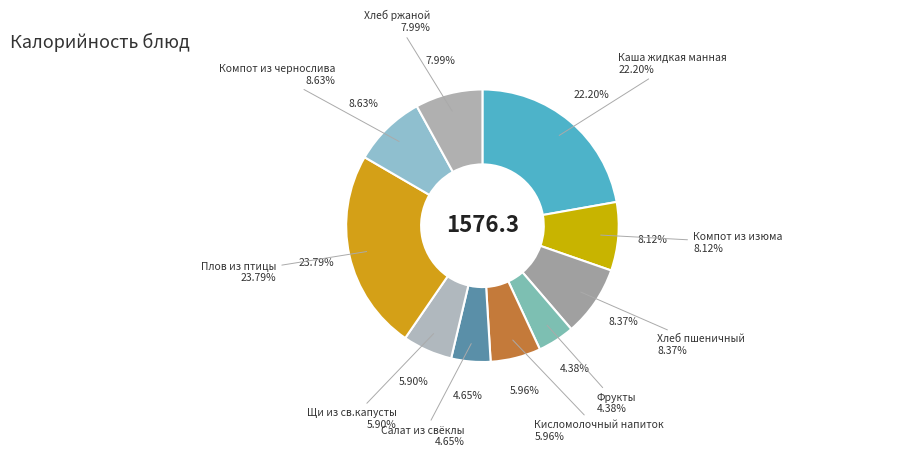

What percentage is NOT represented by Компот из чернослива?

91.4%